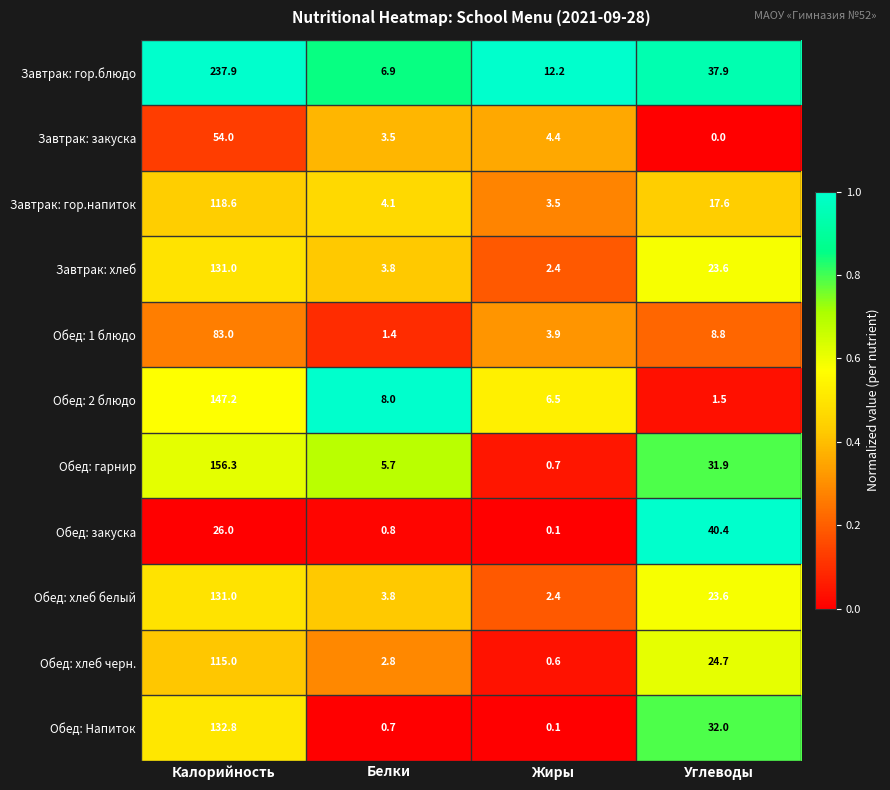

The value of Обед: гарнир at Жиры is 0.2. True or false?

False